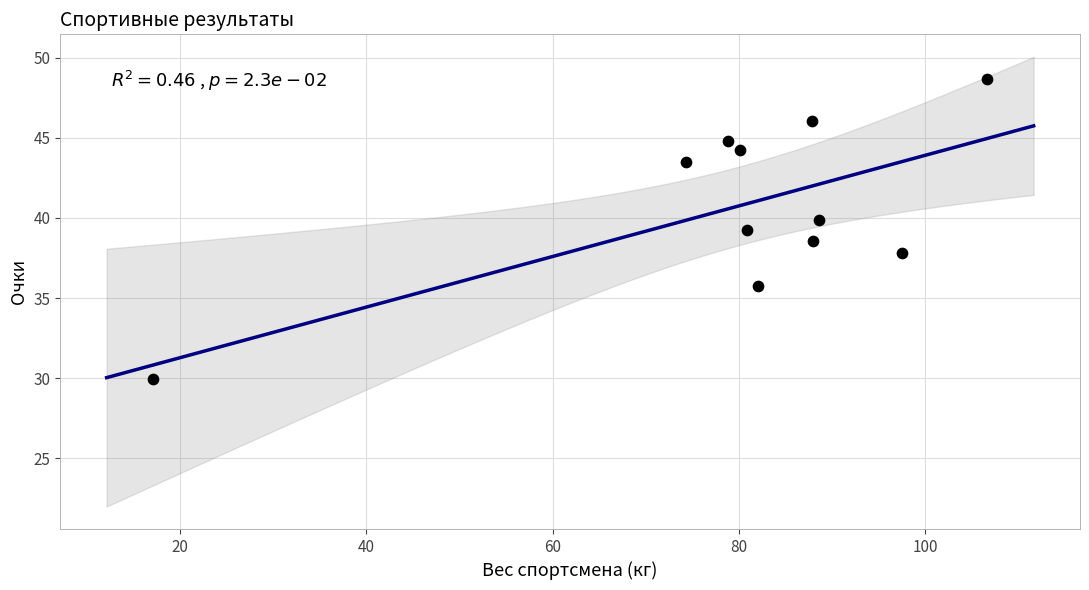

What is the average X value?

80.2